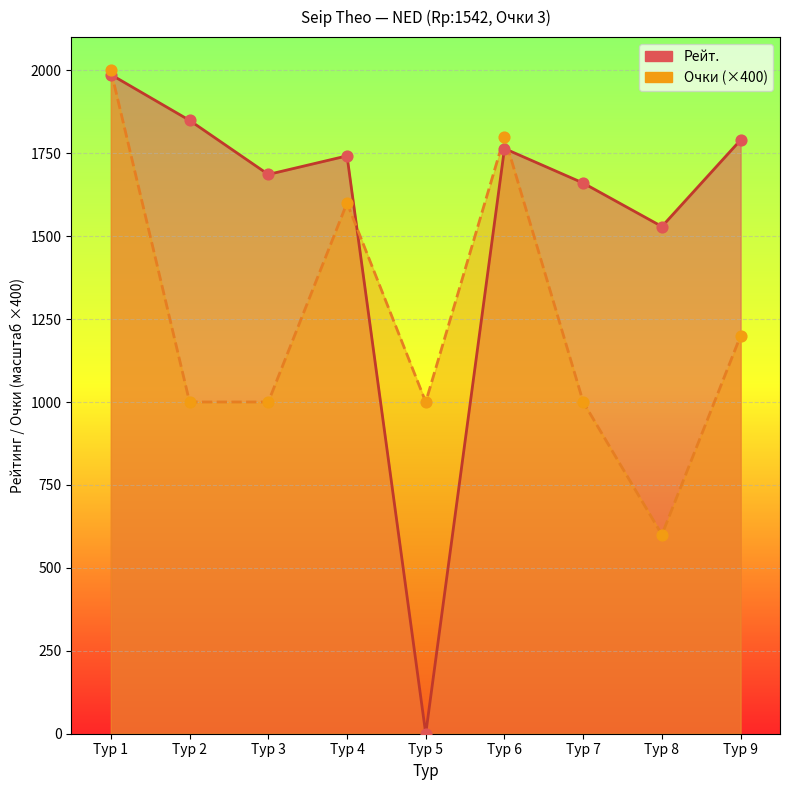

At which category is the sum across all series the highest?

Тур 1